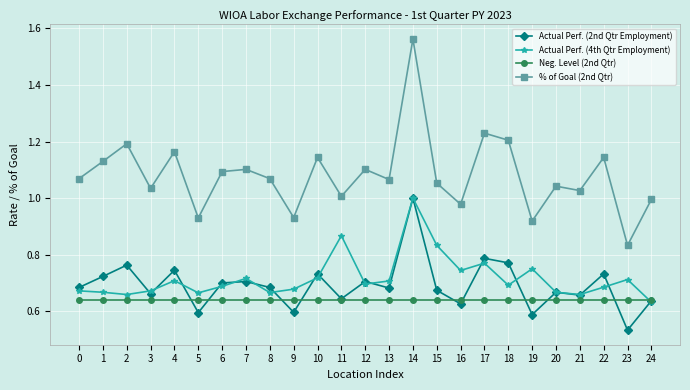

At how many categories does at least one series exceed 1?

19